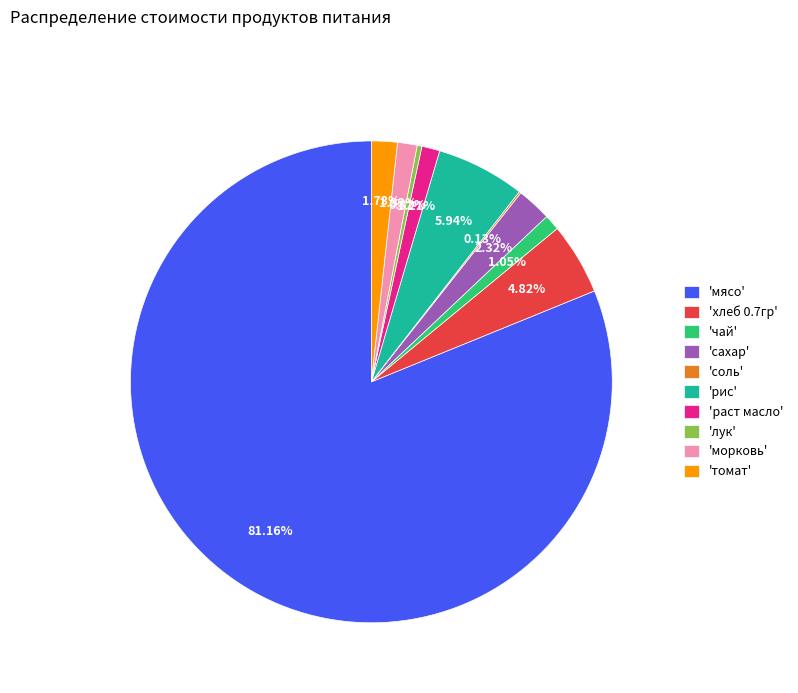

Does any single category account for the majority?

Yes